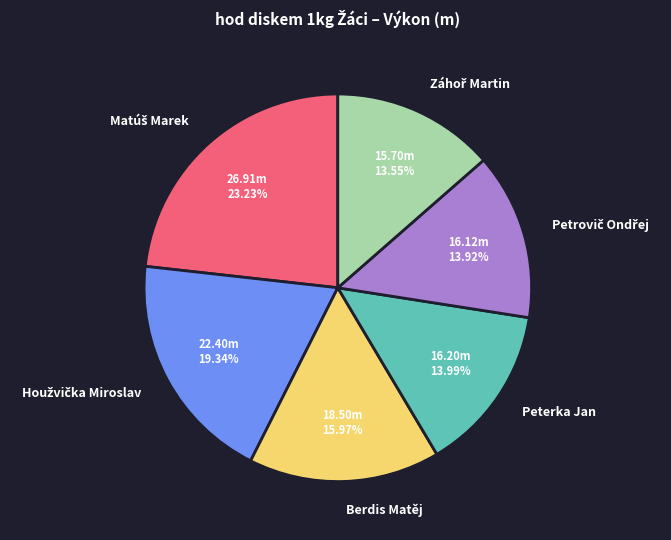

The Berdis Matěj slice represents 6% of the pie. True or false?

False